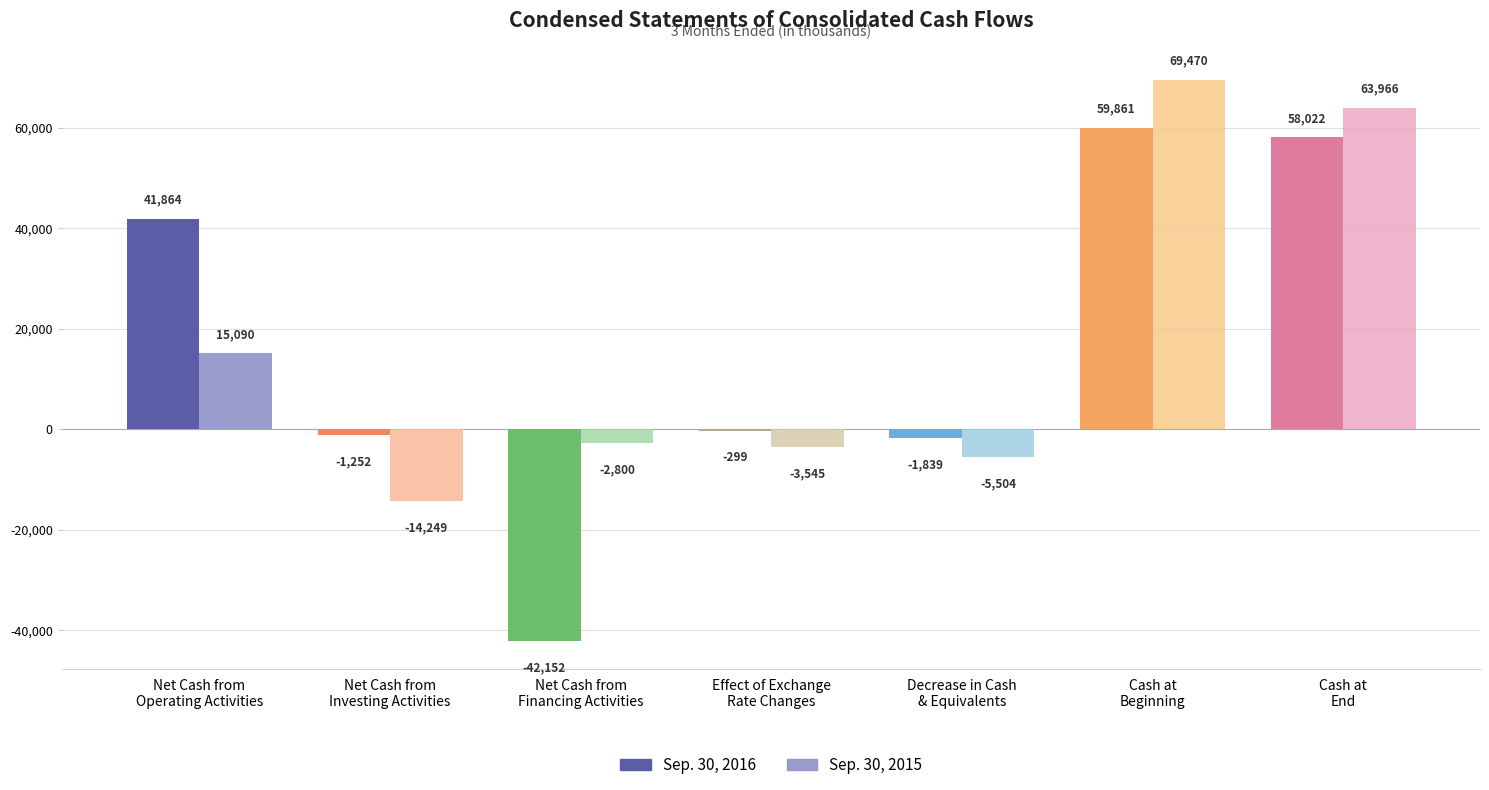

What is the difference between the maximum and minimum values in the Sep. 30, 2016 series?

102013